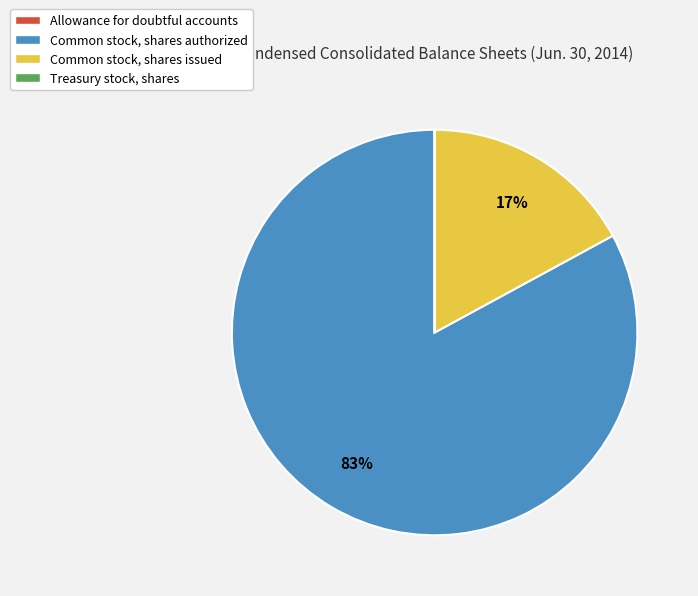

What percentage is the Common stock, shares issued slice, to the nearest percent?

17%